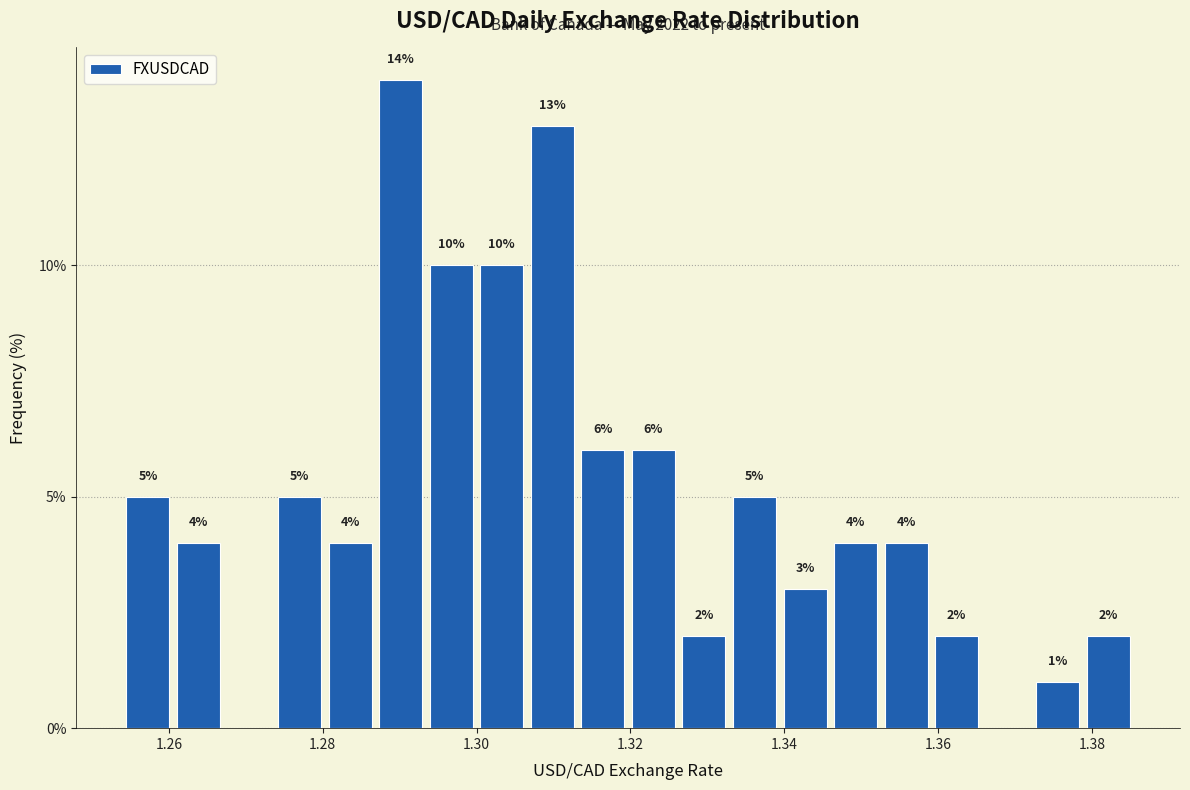

Read against the x-axis, roughly where is the centre of the tallest bar?

1.290